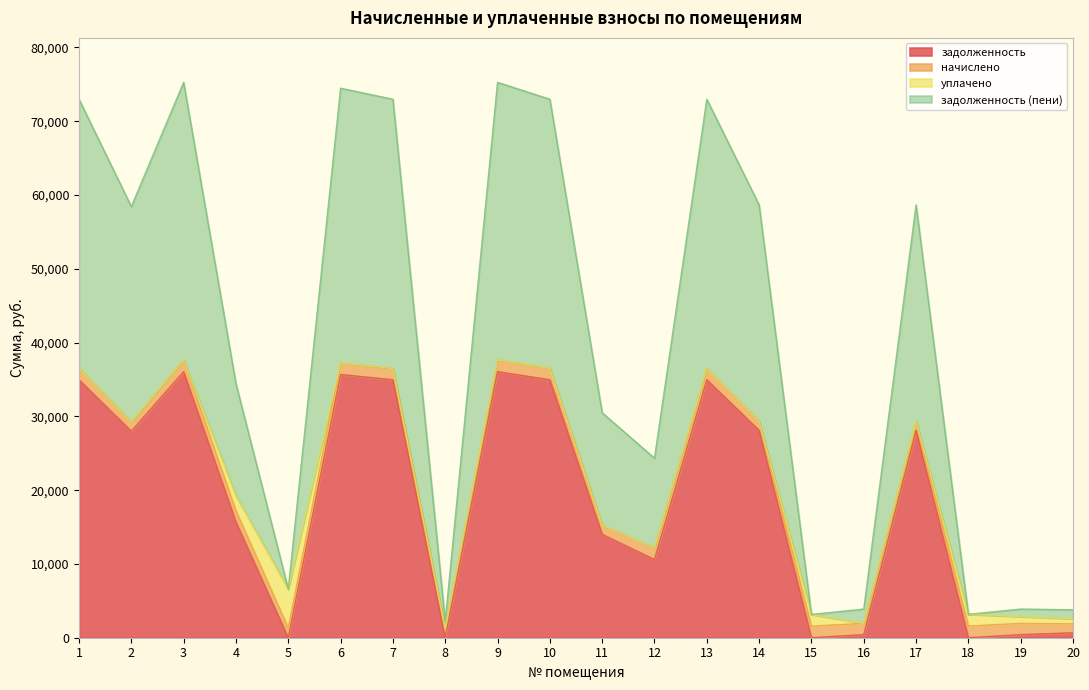

What is the maximum value for задолженность?

36061.4